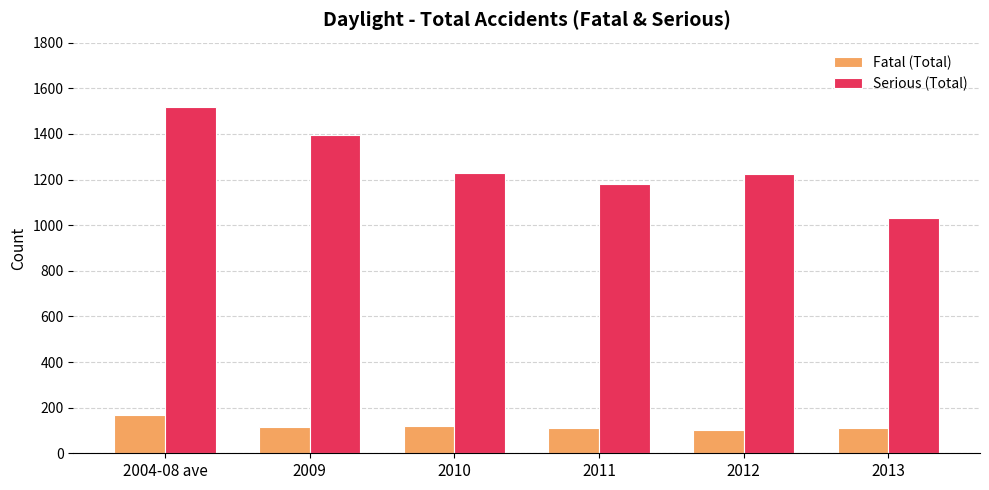

Rank the series by their maximum value, from lowest to highest.

Fatal (Total), Serious (Total)